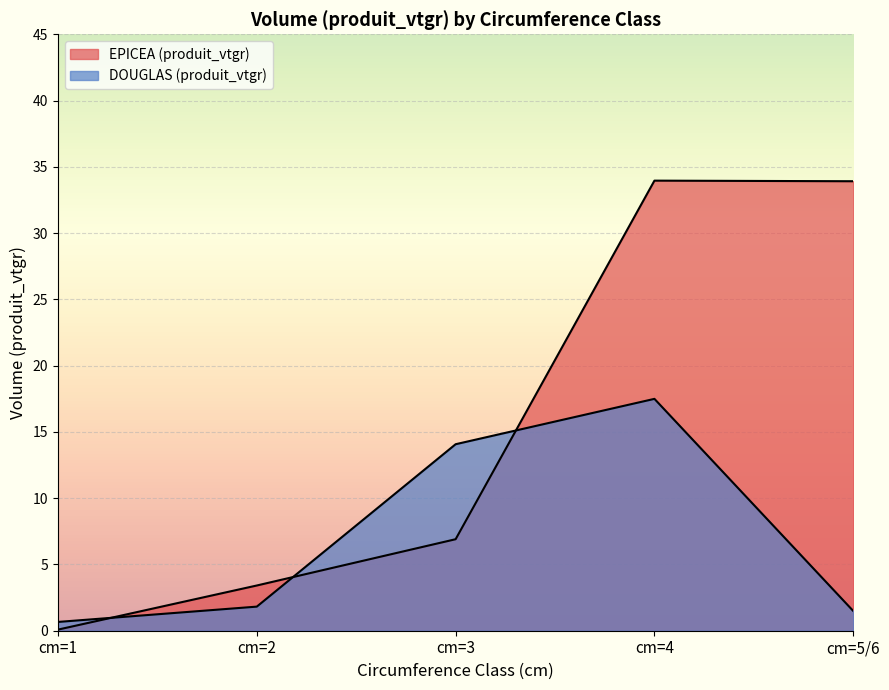

Count the number of data series in this chart.

2